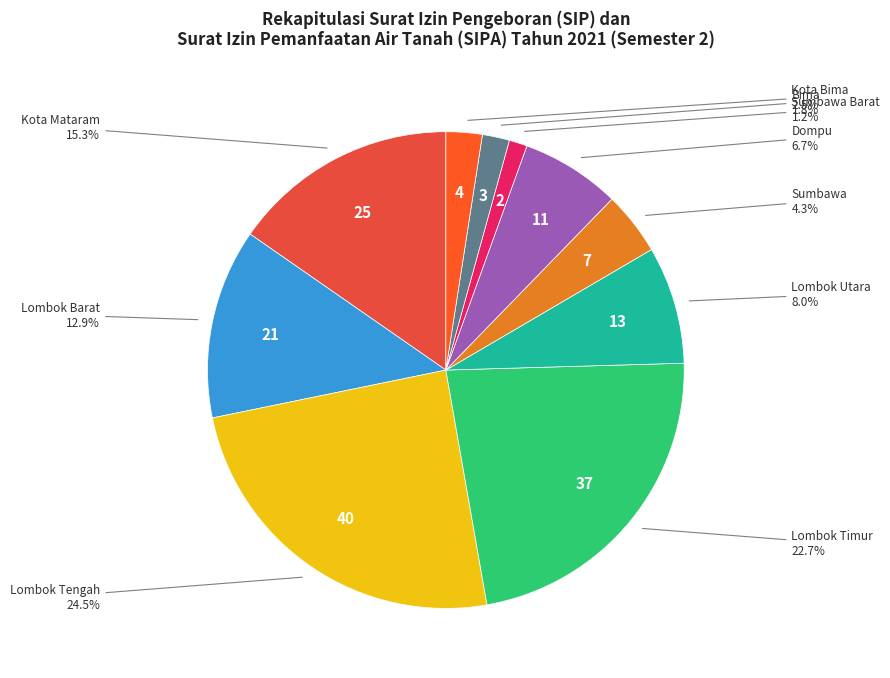

How many slices are in this pie chart?

10